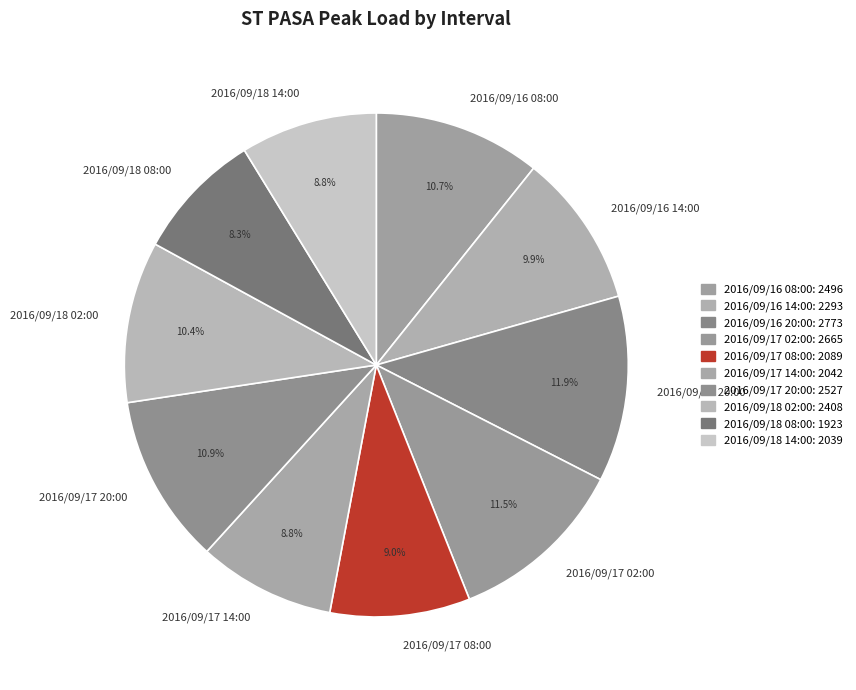

What percentage is the 2016/09/16 20:00 slice, to the nearest percent?

12%